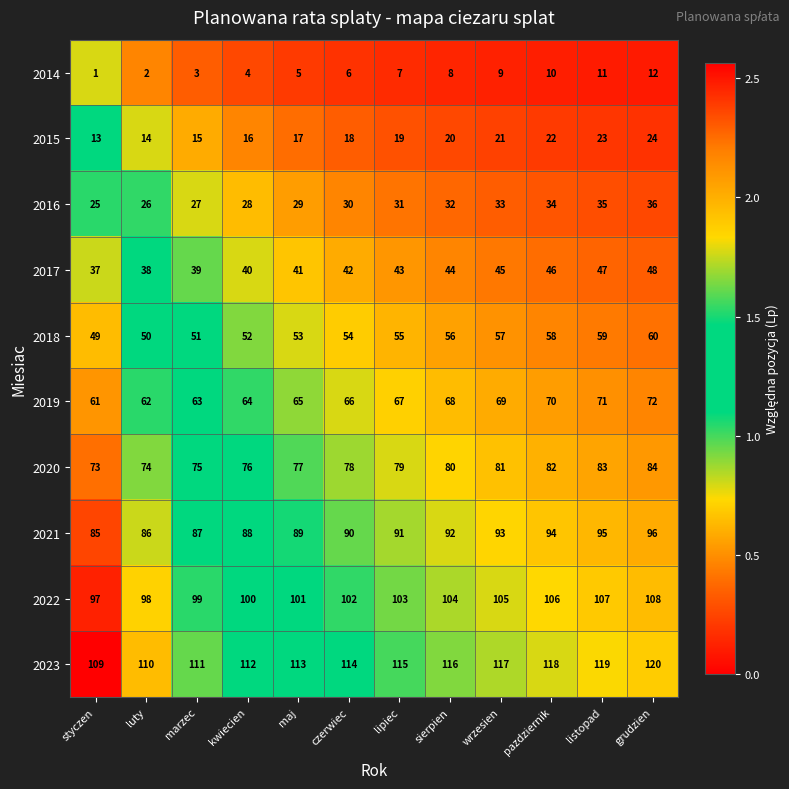

What is the difference between the highest and lowest values at maj?

108